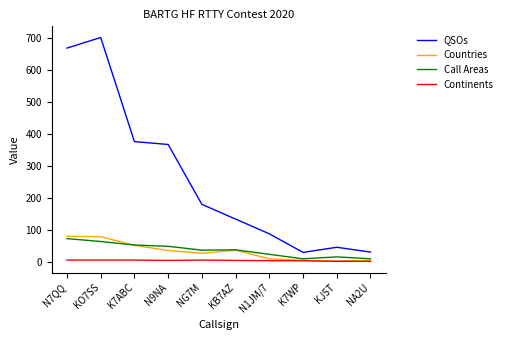

Where does the Call Areas series first go above 38?

N7QQ